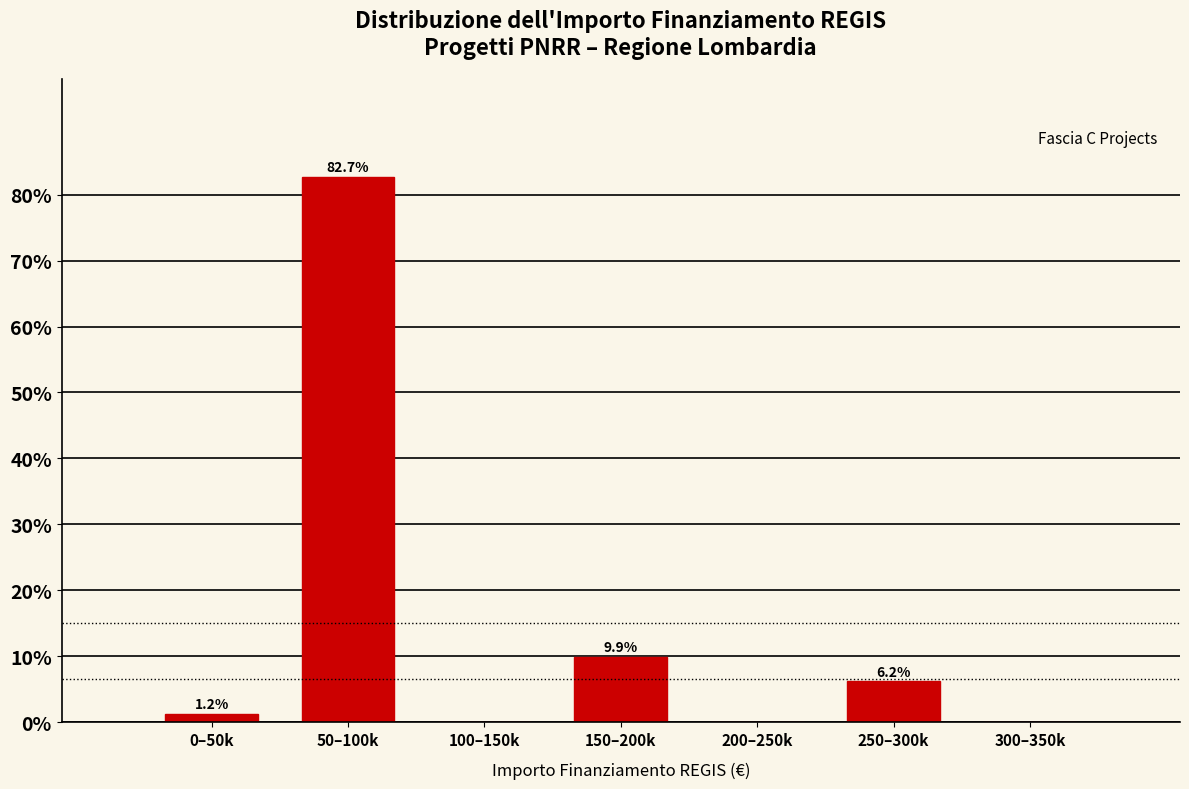

Reading left to right, extract all data points from this chart.

0–50k=1.2	50–100k=82.7	100–150k=0.0	150–200k=9.9	200–250k=0.0	250–300k=6.2	300–350k=0.0